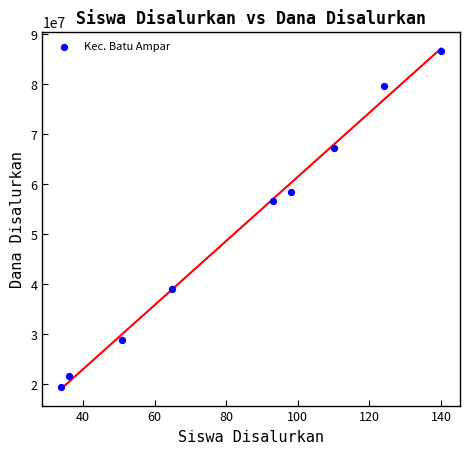

What Y value in the scatter plot is closest to 53062500?

56625000